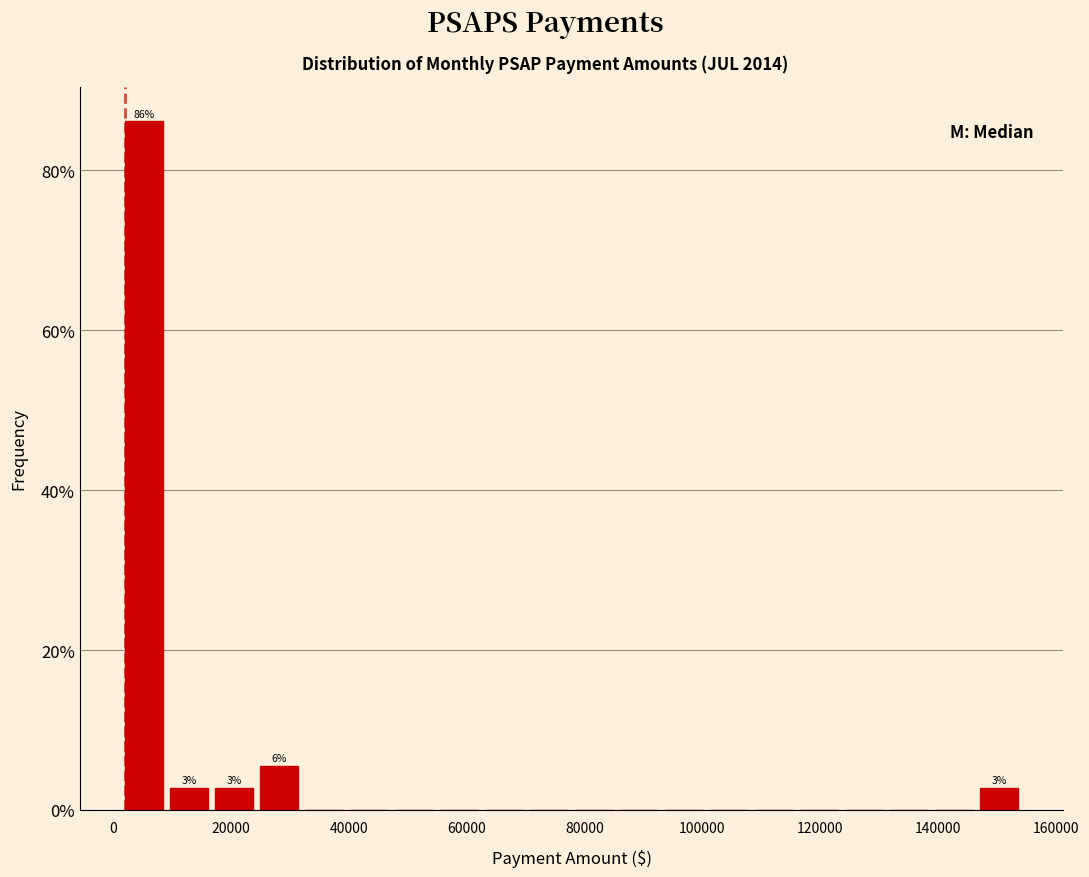

Read against the x-axis, roughly where is the centre of the tallest bar?

6000